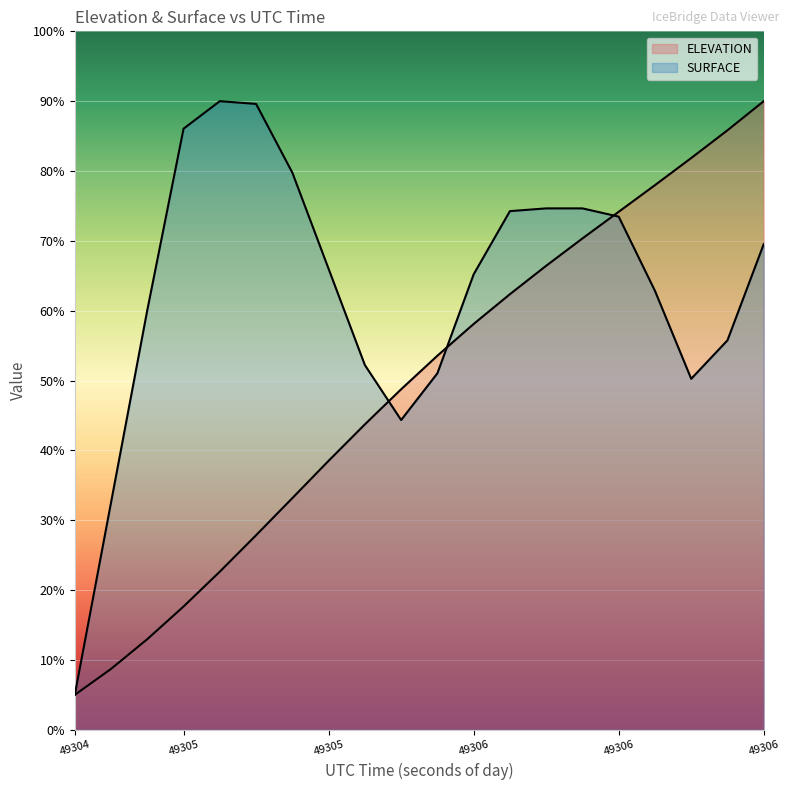

Does the chart display data point markers on the line(s)?

No